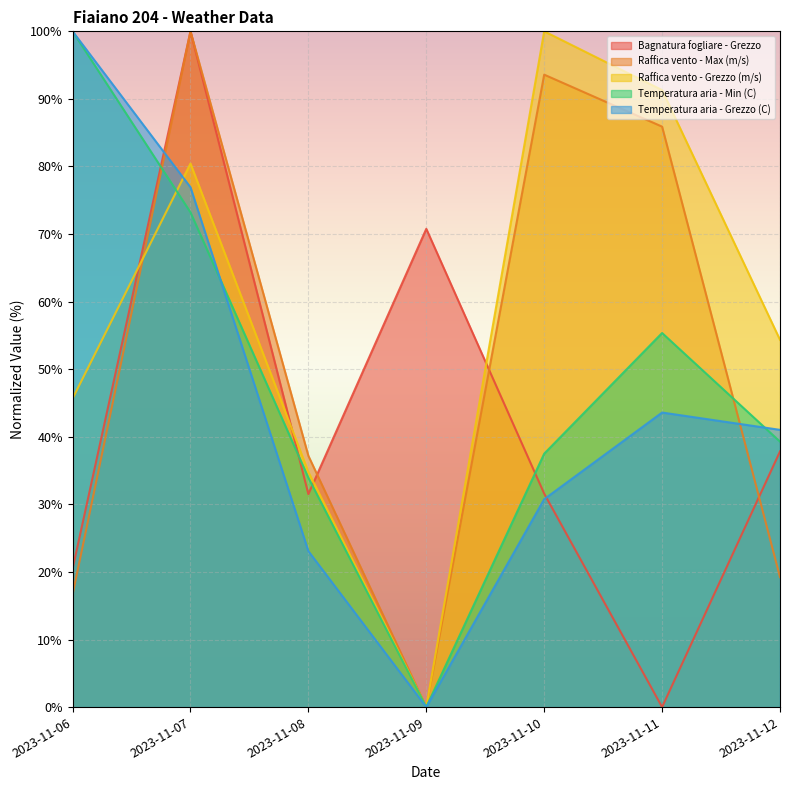

Rank the series by their maximum value, from highest to lowest.

Bagnatura fogliare - Grezzo, Raffica vento - Max (m/s), Temperatura aria - Min (C), Raffica vento - Grezzo (m/s), Temperatura aria - Grezzo (C)